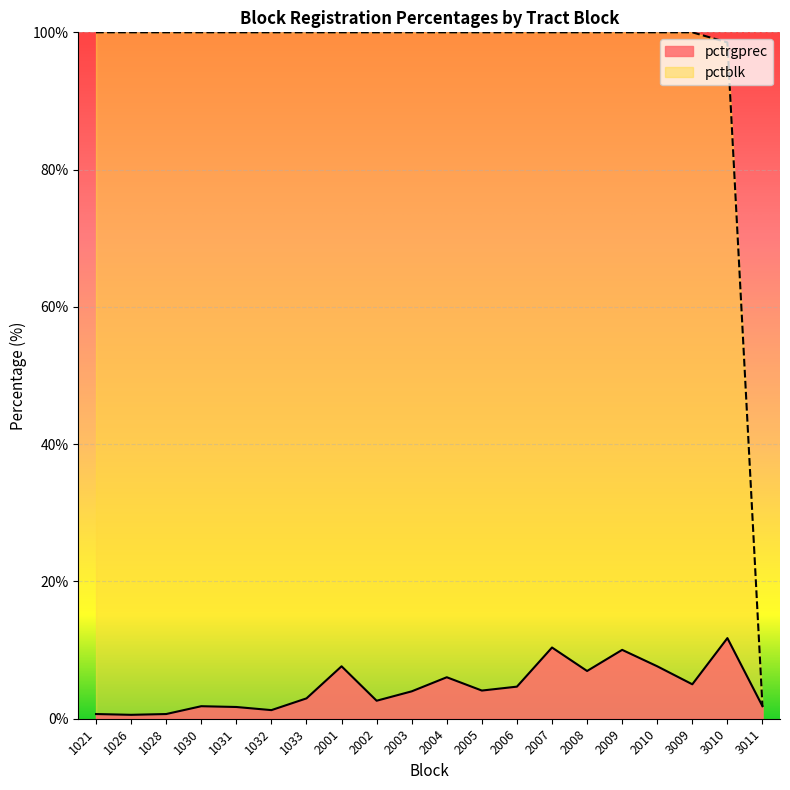

At which category is the sum across all series the highest?

2007